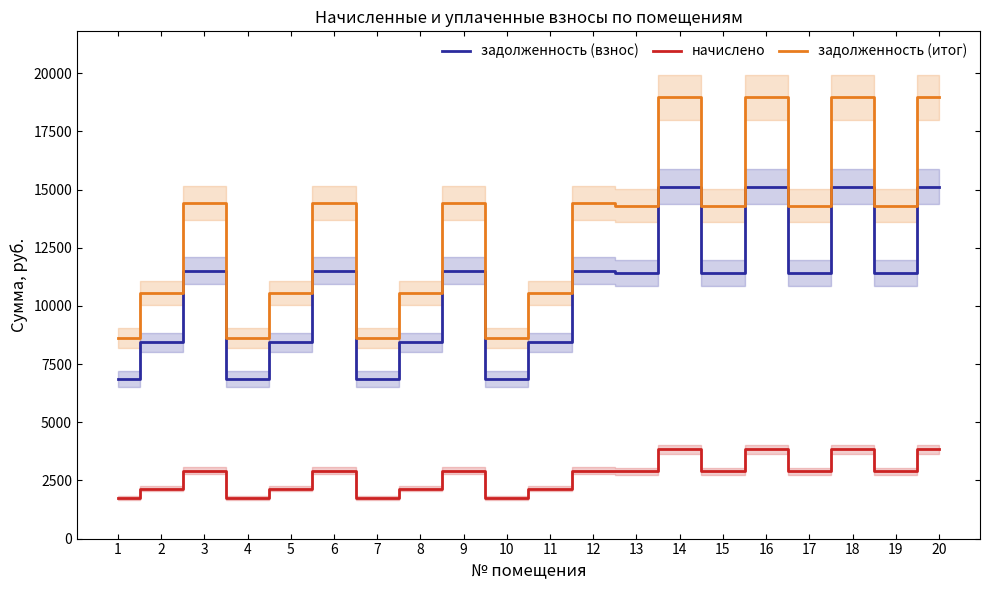

Reading right to left, extract all data points from this chart.

задолженность (взнос): 20=15129.6	19=11424.0	18=15129.6	17=11424.0	16=15129.6	15=11424.0	14=15129.6	13=11424.0	12=11520.0	11=8428.8	10=6873.6	9=11520.0	8=8428.8	7=6873.6	6=11520.0	5=8428.8	4=6873.6	3=11520.0	2=8428.8	1=6873.6
начислено: 20=3829.7	19=2891.7	18=3829.7	17=2891.7	16=3829.7	15=2891.7	14=3829.7	13=2891.7	12=2916.0	11=2133.5	10=1739.9	9=2916.0	8=2133.5	7=1739.9	6=2916.0	5=2133.5	4=1739.9	3=2916.0	2=2133.5	1=1739.9
задолженность (итог): 20=18959.3	19=14315.7	18=18959.3	17=14315.7	16=18959.3	15=14315.7	14=18959.3	13=14315.7	12=14436.0	11=10562.3	10=8613.5	9=14436.0	8=10562.3	7=8613.5	6=14436.0	5=10562.3	4=8613.5	3=14436.0	2=10562.3	1=8613.5